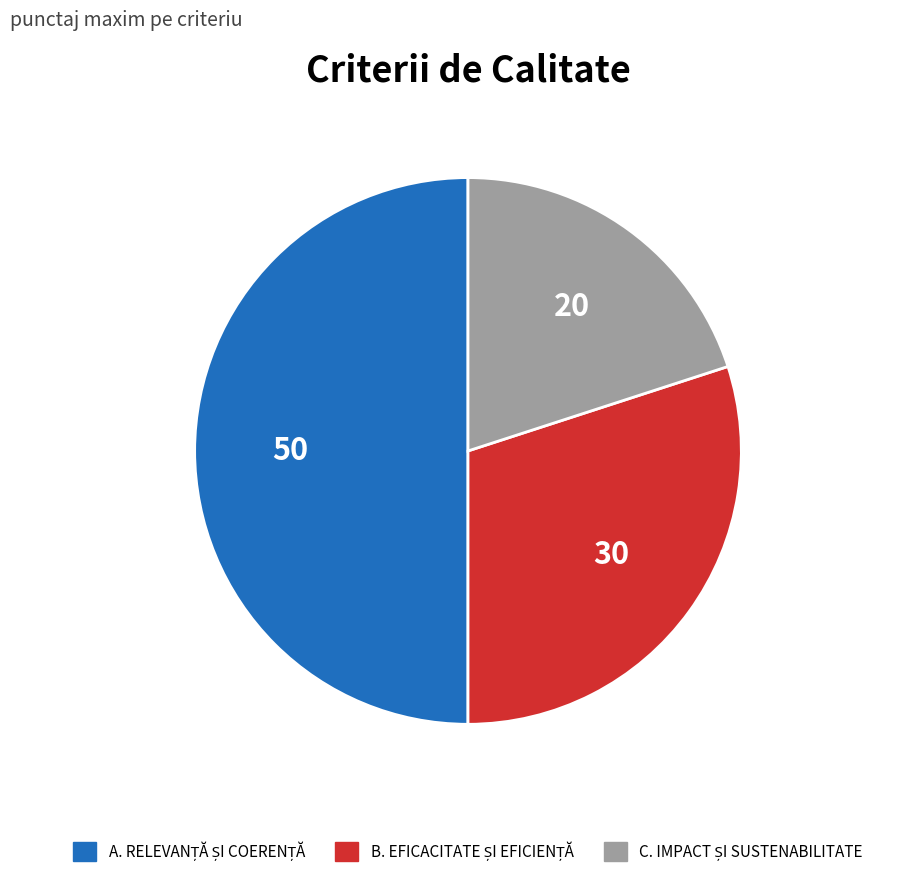

True or false: C. IMPACT ȘI SUSTENABILITATE accounts for 15% of the total.

False